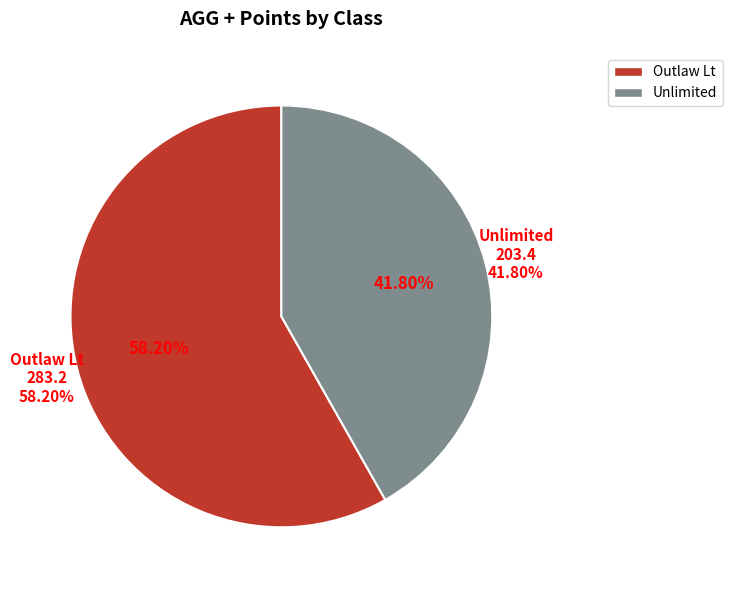

Is there any slice that represents more than half of the pie?

Yes